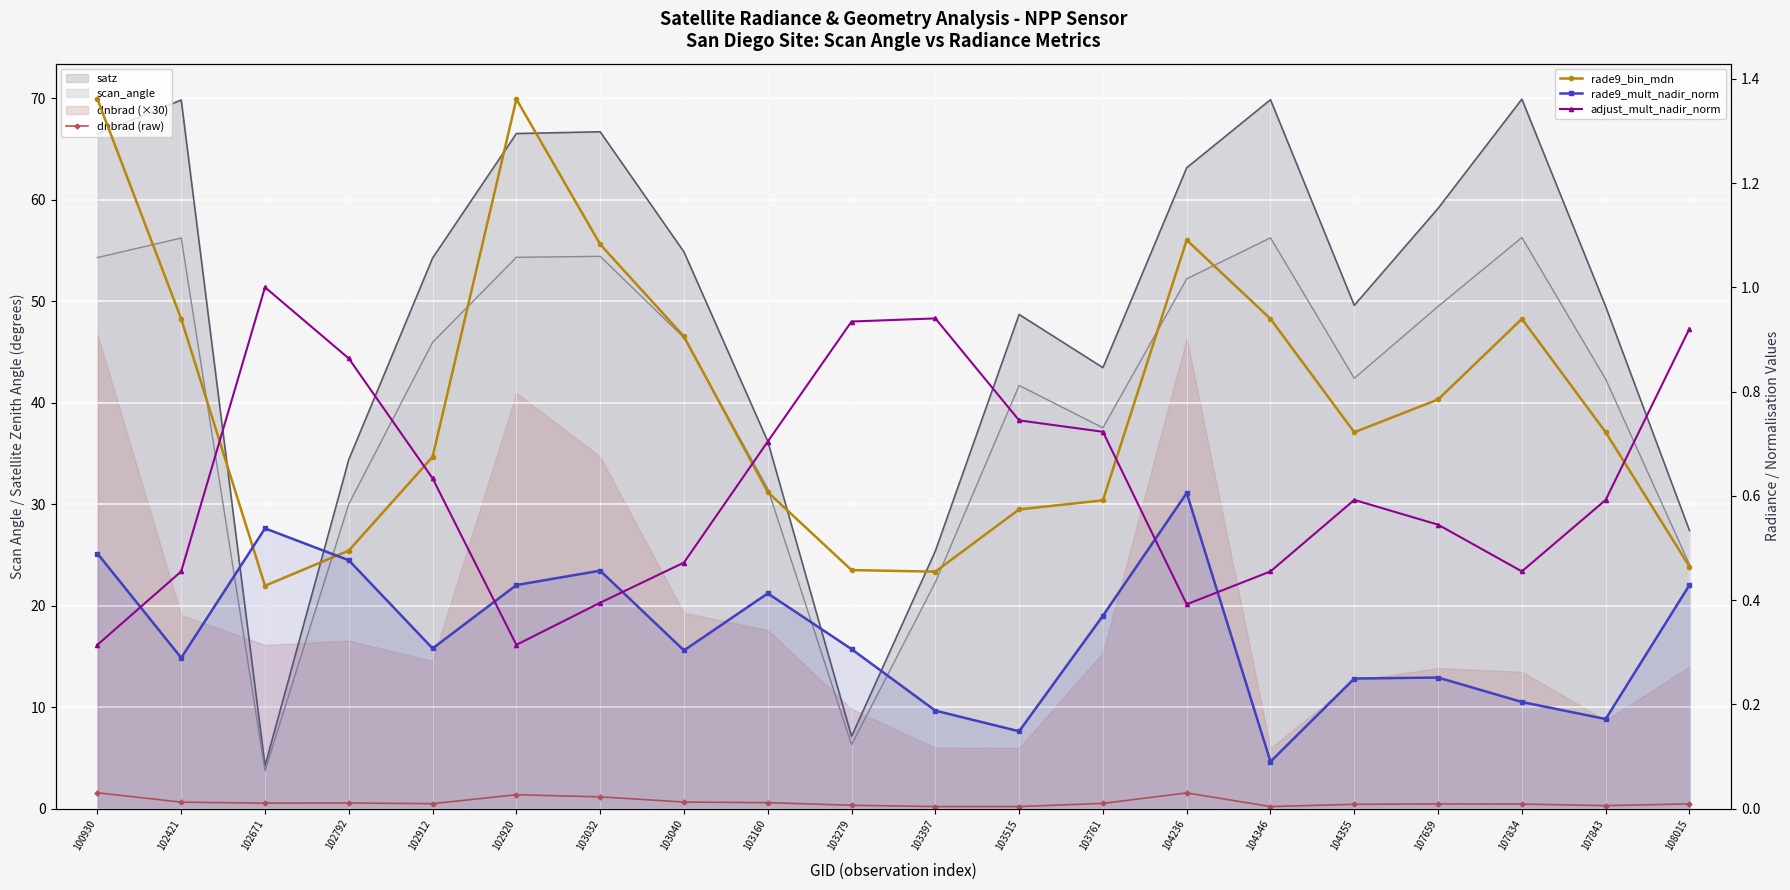

Count the rade9_mult_nadir_norm values in the range 0 to 1.

20